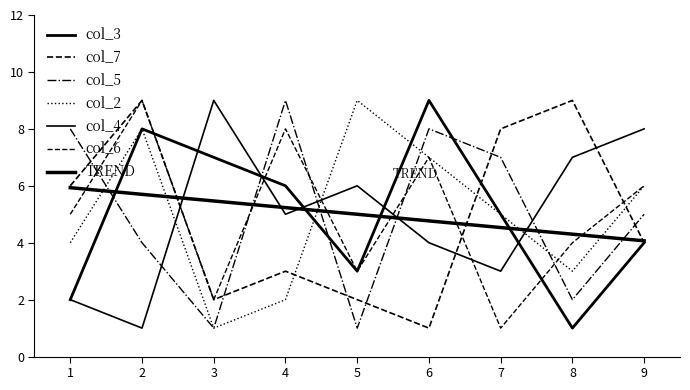

True or false: col_7 has a value of 4 at 8.

False